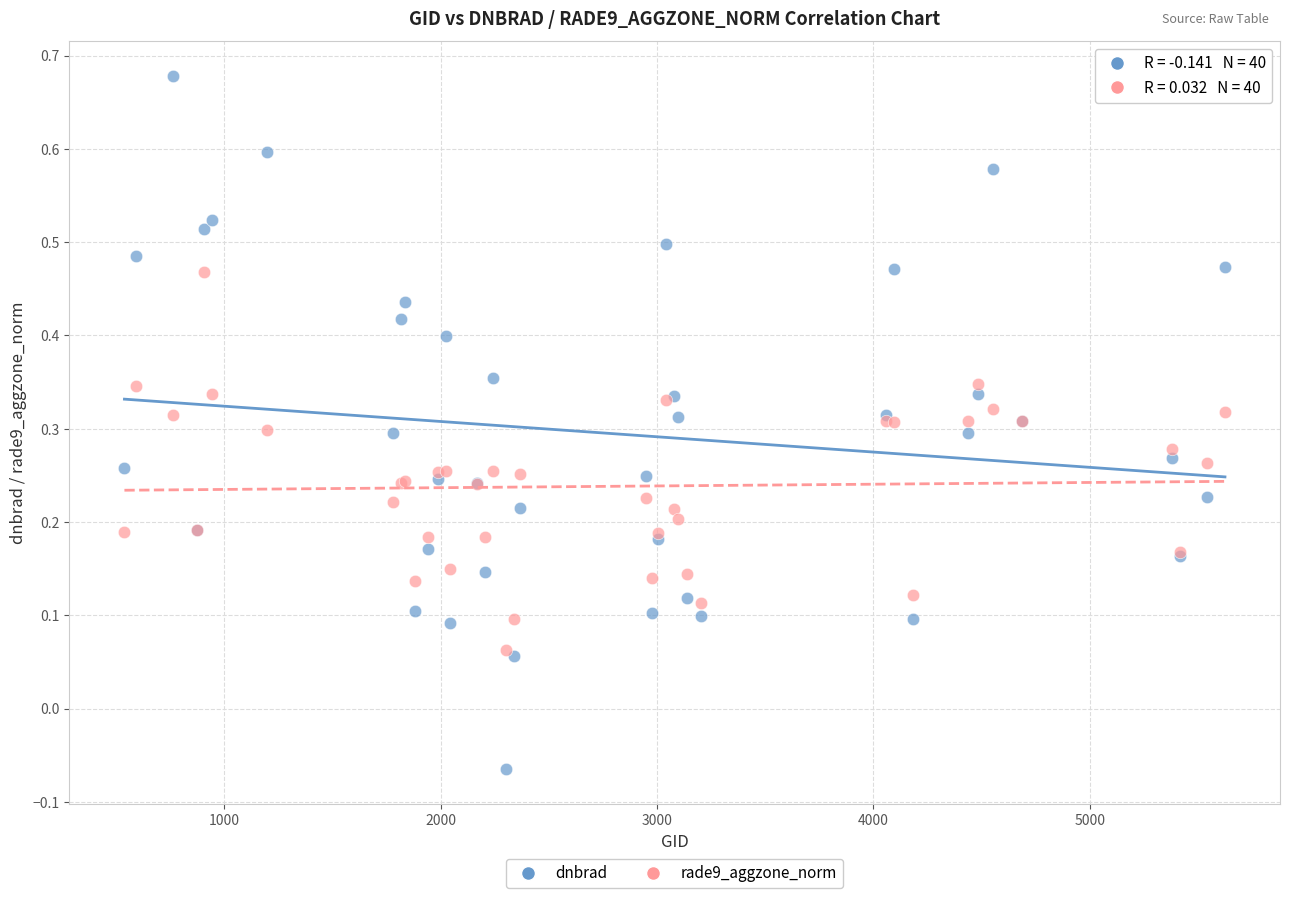

Which series contains the highest Y value?

dnbrad